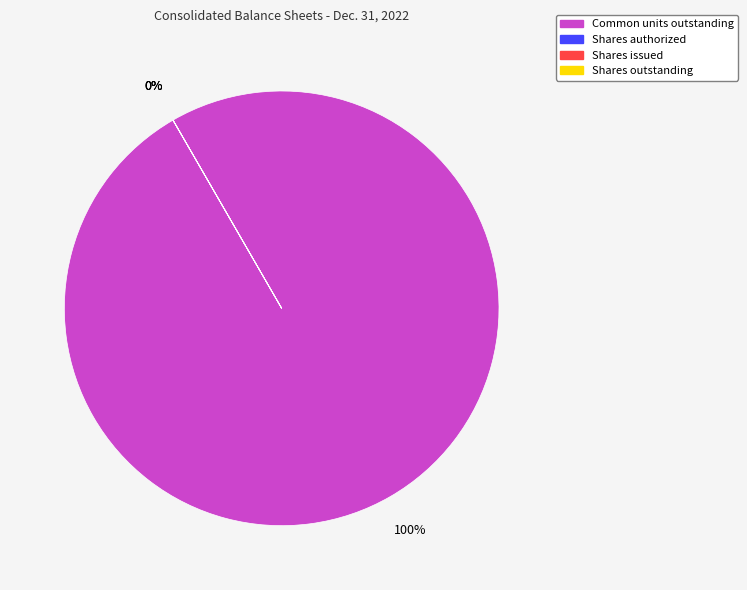

Which category has the smallest portion of the pie?

Shares authorized